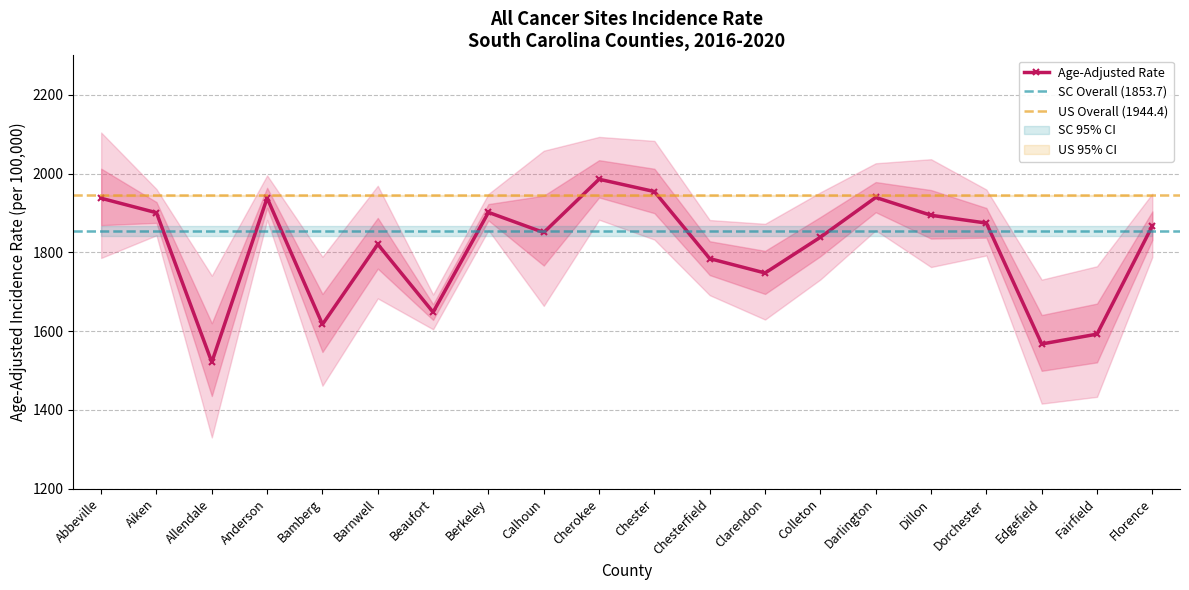

Reading right to left, list all the values displayed in this chart.

Age-Adjusted Rate: Florence=1867.1	Fairfield=1592.3	Edgefield=1567.3	Dorchester=1874.2	Dillon=1894.0	Darlington=1939.3	Colleton=1838.3	Clarendon=1747.5	Chesterfield=1784.0	Chester=1954.2	Cherokee=1985.5	Calhoun=1850.3	Berkeley=1901.4	Beaufort=1648.0	Barnwell=1820.4	Bamberg=1617.0	Anderson=1937.9	Allendale=1521.2	Aiken=1900.5	Abbeville=1937.2
Lower 95% CI: Florence=1788.1	Fairfield=1433.1	Edgefield=1415.9	Dorchester=1792.0	Dillon=1762.6	Darlington=1855.8	Colleton=1731.0	Clarendon=1629.3	Chesterfield=1691.1	Chester=1832.3	Cherokee=1882.7	Calhoun=1664.0	Berkeley=1856.1	Beaufort=1604.5	Barnwell=1683.0	Bamberg=1461.4	Anderson=1882.2	Allendale=1330.1	Aiken=1843.1	Abbeville=1785.6
Upper 95% CI: Florence=1948.8	Fairfield=1764.6	Edgefield=1730.6	Dorchester=1959.4	Dillon=2036.3	Darlington=2026.0	Colleton=1952.2	Clarendon=1872.3	Chesterfield=1881.9	Chester=2082.8	Cherokee=2092.9	Calhoun=2057.9	Berkeley=1948.1	Beaufort=1692.8	Barnwell=1968.9	Bamberg=1788.6	Anderson=1995.2	Allendale=1740.6	Aiken=1960.5	Abbeville=2104.0